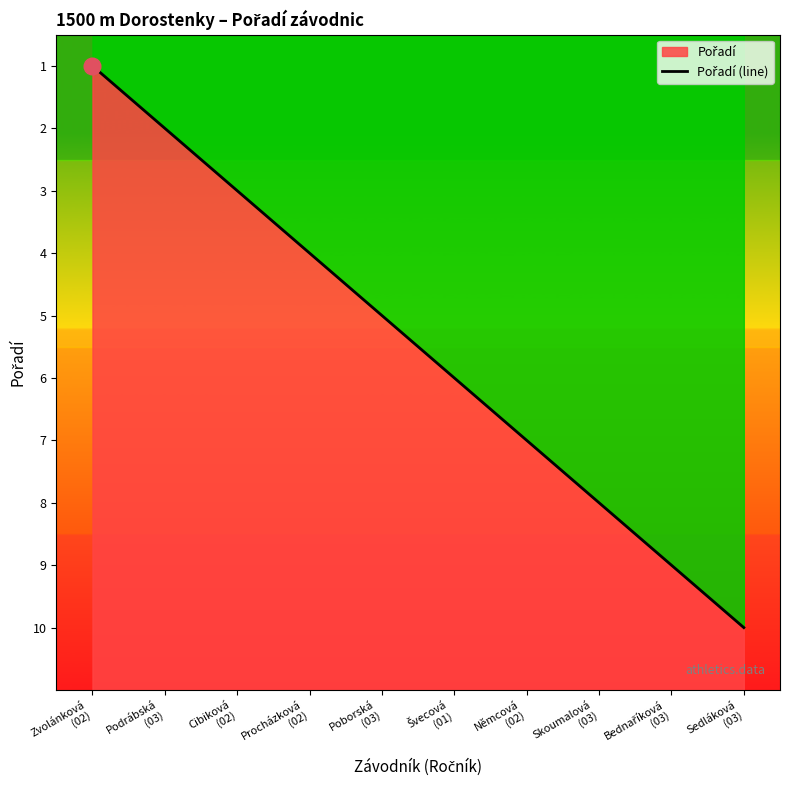

How many data points does each series have?

10